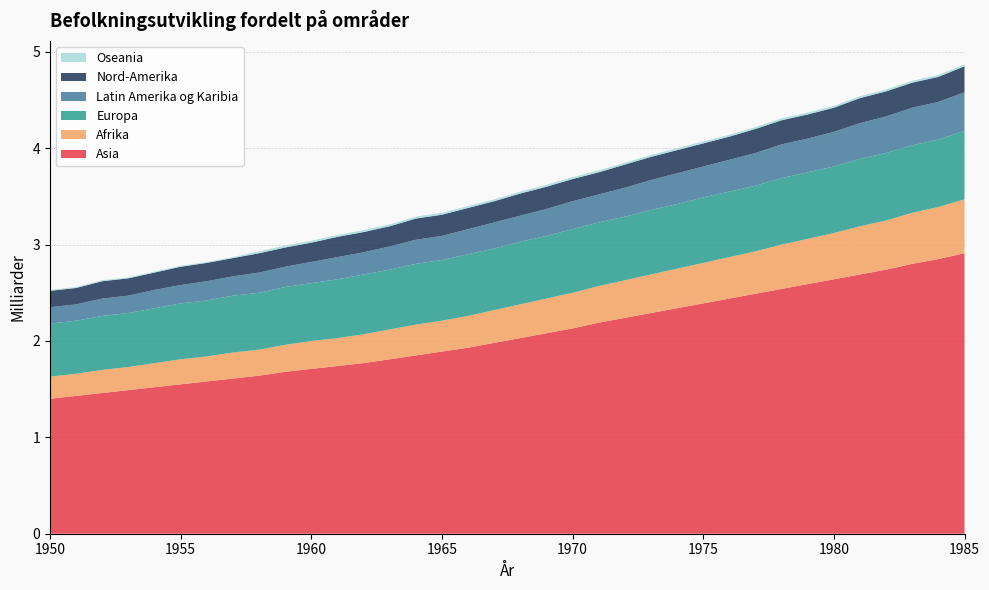

Reading left to right, transcribe all the data shown in this chart.

Afrika: 1950=0.2	1951=0.2	1952=0.2	1953=0.2	1954=0.2	1955=0.3	1956=0.3	1957=0.3	1958=0.3	1959=0.3	1960=0.3	1961=0.3	1962=0.3	1963=0.3	1964=0.3	1965=0.3	1966=0.3	1967=0.3	1968=0.3	1969=0.4	1970=0.4	1971=0.4	1972=0.4	1973=0.4	1974=0.4	1975=0.4	1976=0.4	1977=0.4	1978=0.5	1979=0.5	1980=0.5	1981=0.5	1982=0.5	1983=0.5	1984=0.5	1985=0.6
Asia: 1950=1.4	1951=1.4	1952=1.5	1953=1.5	1954=1.5	1955=1.6	1956=1.6	1957=1.6	1958=1.6	1959=1.7	1960=1.7	1961=1.7	1962=1.8	1963=1.8	1964=1.9	1965=1.9	1966=1.9	1967=2.0	1968=2.0	1969=2.1	1970=2.1	1971=2.2	1972=2.2	1973=2.3	1974=2.3	1975=2.4	1976=2.4	1977=2.5	1978=2.5	1979=2.6	1980=2.6	1981=2.7	1982=2.7	1983=2.8	1984=2.9	1985=2.9
Europa: 1950=0.6	1951=0.6	1952=0.6	1953=0.6	1954=0.6	1955=0.6	1956=0.6	1957=0.6	1958=0.6	1959=0.6	1960=0.6	1961=0.6	1962=0.6	1963=0.6	1964=0.6	1965=0.6	1966=0.6	1967=0.6	1968=0.7	1969=0.7	1970=0.7	1971=0.7	1972=0.7	1973=0.7	1974=0.7	1975=0.7	1976=0.7	1977=0.7	1978=0.7	1979=0.7	1980=0.7	1981=0.7	1982=0.7	1983=0.7	1984=0.7	1985=0.7
Latin Amerika og Karibia: 1950=0.2	1951=0.2	1952=0.2	1953=0.2	1954=0.2	1955=0.2	1956=0.2	1957=0.2	1958=0.2	1959=0.2	1960=0.2	1961=0.2	1962=0.2	1963=0.2	1964=0.2	1965=0.2	1966=0.3	1967=0.3	1968=0.3	1969=0.3	1970=0.3	1971=0.3	1972=0.3	1973=0.3	1974=0.3	1975=0.3	1976=0.3	1977=0.3	1978=0.3	1979=0.3	1980=0.4	1981=0.4	1982=0.4	1983=0.4	1984=0.4	1985=0.4
Nord-Amerika: 1950=0.2	1951=0.2	1952=0.2	1953=0.2	1954=0.2	1955=0.2	1956=0.2	1957=0.2	1958=0.2	1959=0.2	1960=0.2	1961=0.2	1962=0.2	1963=0.2	1964=0.2	1965=0.2	1966=0.2	1967=0.2	1968=0.2	1969=0.2	1970=0.2	1971=0.2	1972=0.2	1973=0.2	1974=0.2	1975=0.2	1976=0.2	1977=0.2	1978=0.2	1979=0.2	1980=0.2	1981=0.3	1982=0.3	1983=0.3	1984=0.3	1985=0.3
Oseania: 1950=0.0	1951=0.0	1952=0.0	1953=0.0	1954=0.0	1955=0.0	1956=0.0	1957=0.0	1958=0.0	1959=0.0	1960=0.0	1961=0.0	1962=0.0	1963=0.0	1964=0.0	1965=0.0	1966=0.0	1967=0.0	1968=0.0	1969=0.0	1970=0.0	1971=0.0	1972=0.0	1973=0.0	1974=0.0	1975=0.0	1976=0.0	1977=0.0	1978=0.0	1979=0.0	1980=0.0	1981=0.0	1982=0.0	1983=0.0	1984=0.0	1985=0.0